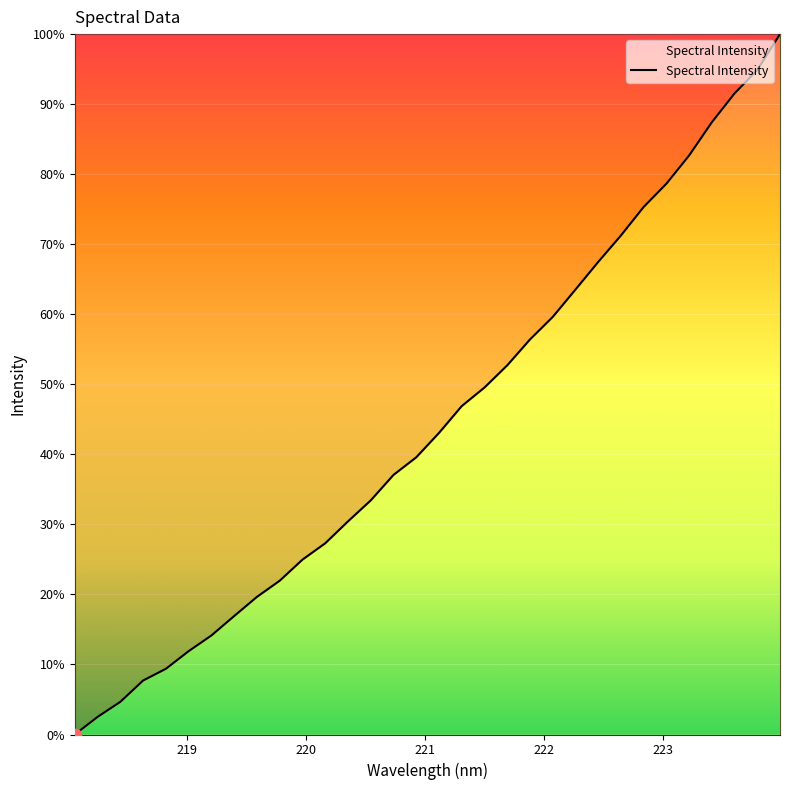

What is the difference between the maximum and minimum values?

100.0